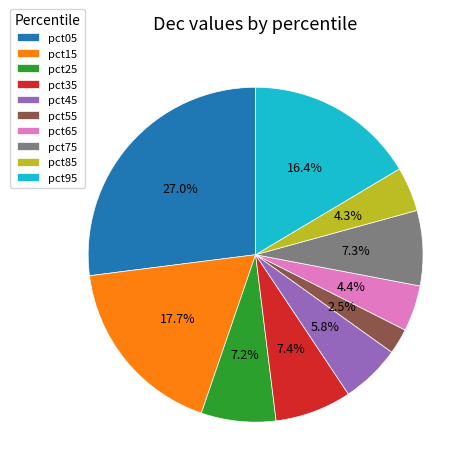

What is the smallest slice in the pie chart?

pct55